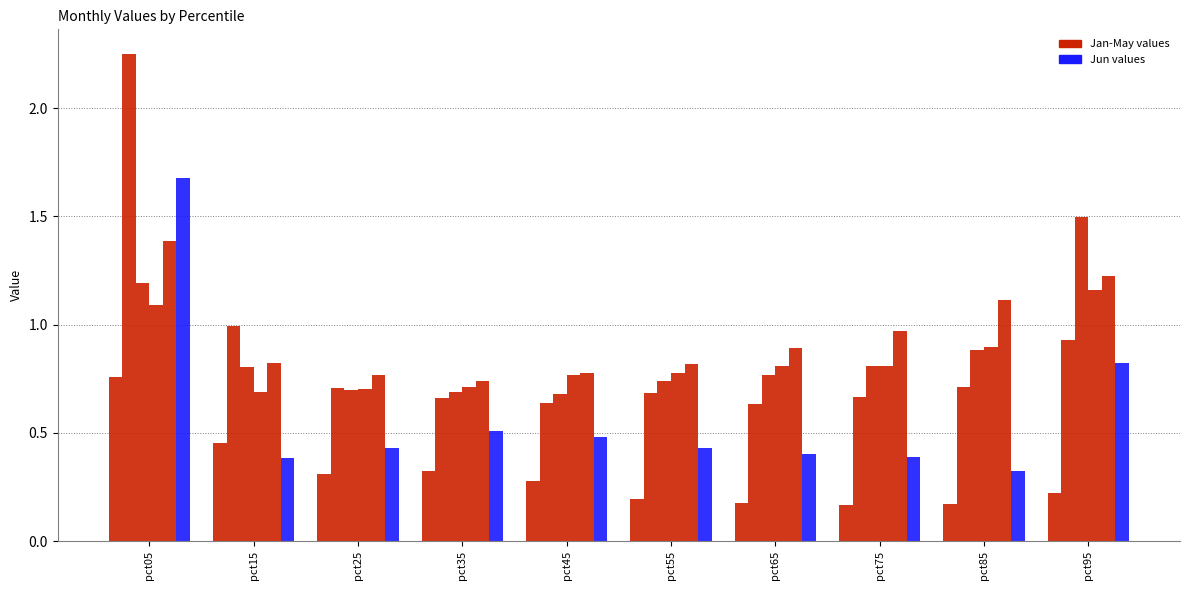

Count the number of data series in this chart.

6